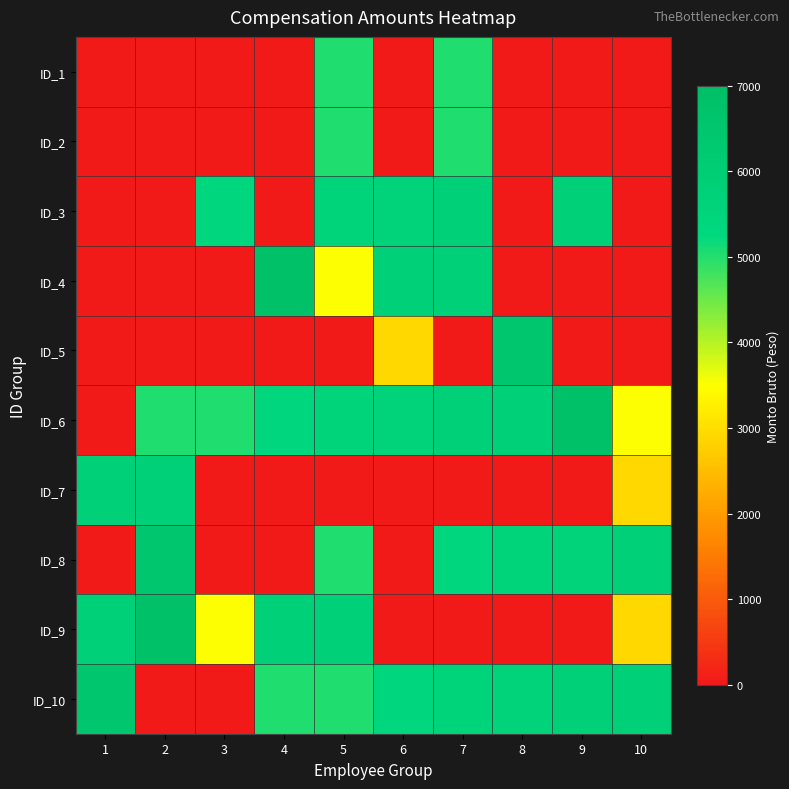

Reading left to right, extract all data points from this chart.

ID_1: 1=0.0	2=0.0	3=0.0	4=0.0	5=5027.0	6=0.0	7=5027.0	8=0.0	9=0.0	10=0.0
ID_2: 1=0.0	2=0.0	3=0.0	4=0.0	5=5027.0	6=0.0	7=5027.0	8=0.0	9=0.0	10=0.0
ID_3: 1=0.0	2=0.0	3=5371.1	4=0.0	5=5511.1	6=5600.7	7=5715.2	8=0.0	9=5715.2	10=0.0
ID_4: 1=0.0	2=0.0	3=0.0	4=6858.2	5=3518.3	6=5715.2	7=5715.2	8=0.0	9=0.0	10=0.0
ID_5: 1=0.0	2=0.0	3=0.0	4=0.0	5=0.0	6=2908.4	7=0.0	8=6486.8	9=0.0	10=0.0
ID_6: 1=0.0	2=5027.0	3=5027.0	4=5371.1	5=5511.1	6=5600.7	7=5715.2	8=5715.2	9=6858.2	10=3518.3
ID_7: 1=5715.2	2=5715.2	3=0.0	4=0.0	5=0.0	6=0.0	7=0.0	8=0.0	9=0.0	10=2908.4
ID_8: 1=0.0	2=6486.8	3=0.0	4=0.0	5=5027.0	6=0.0	7=5371.1	8=5511.1	9=5600.7	10=5715.2
ID_9: 1=5715.2	2=6858.2	3=3518.3	4=5715.2	5=5715.2	6=0.0	7=0.0	8=0.0	9=0.0	10=2908.4
ID_10: 1=6486.8	2=0.0	3=0.0	4=5027.0	5=5027.0	6=5371.1	7=5511.1	8=5600.7	9=5715.2	10=5715.2